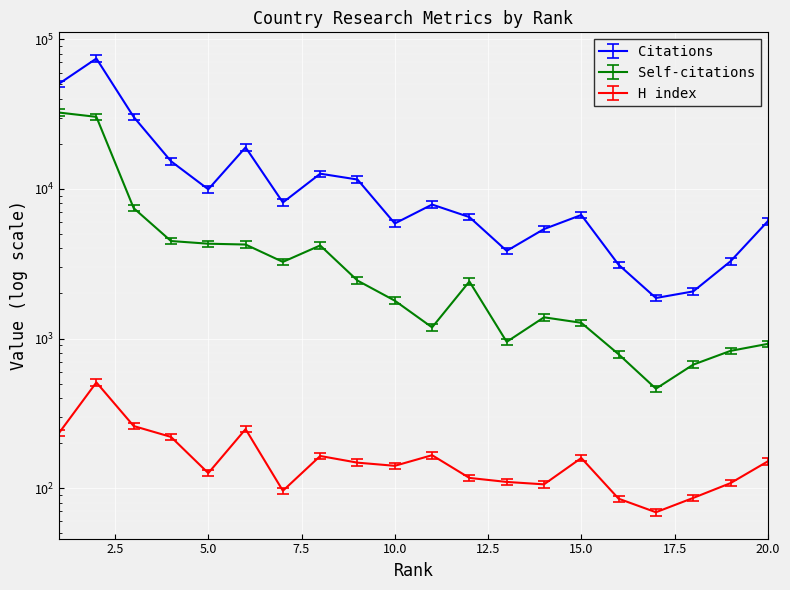

Where is the first local minimum for H index?

5